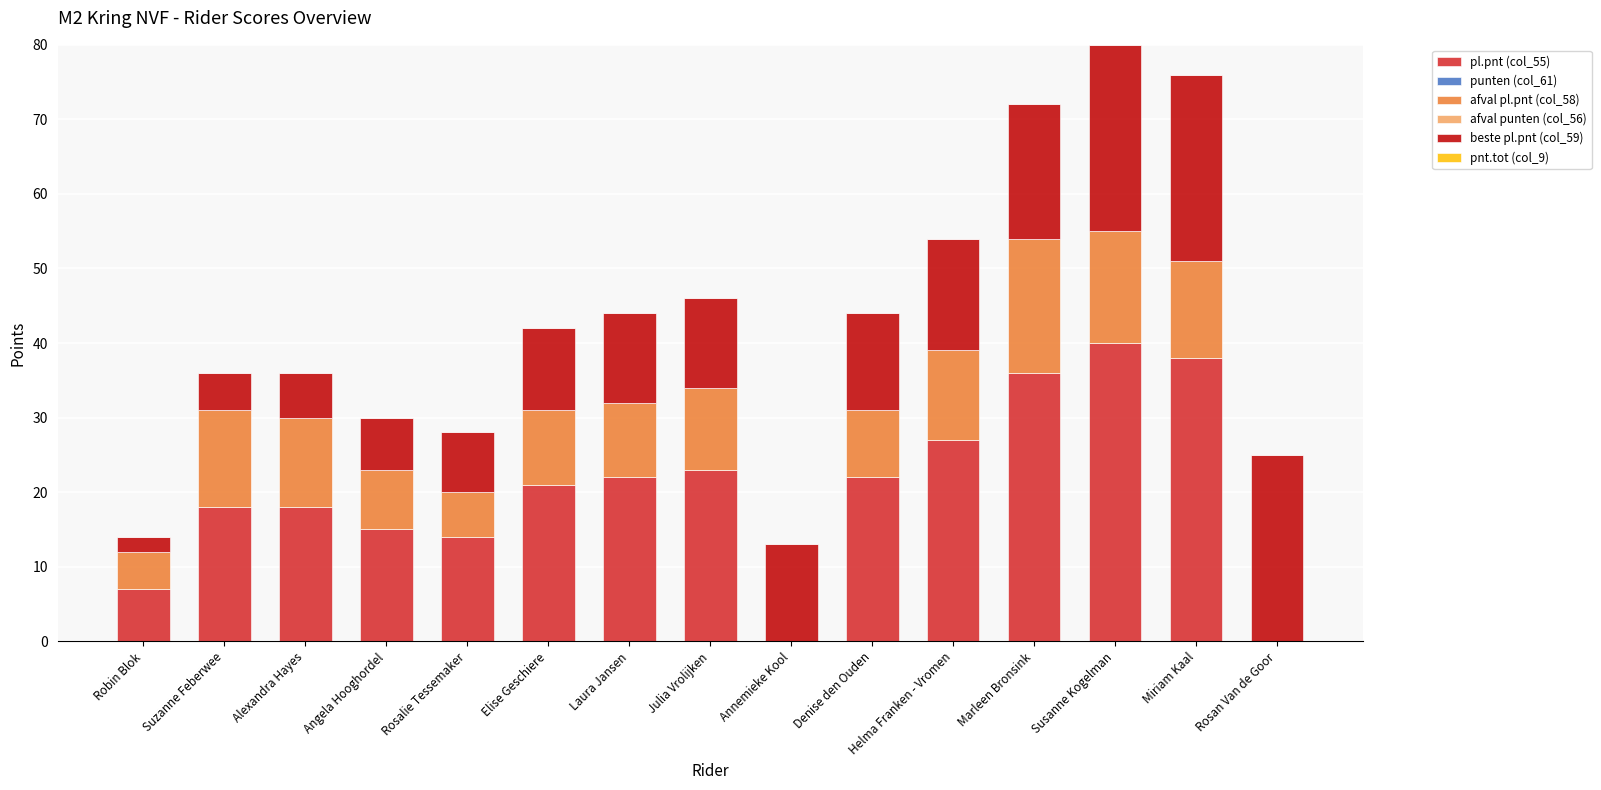

What is the total value across all series at Angela Hooghordel?

30